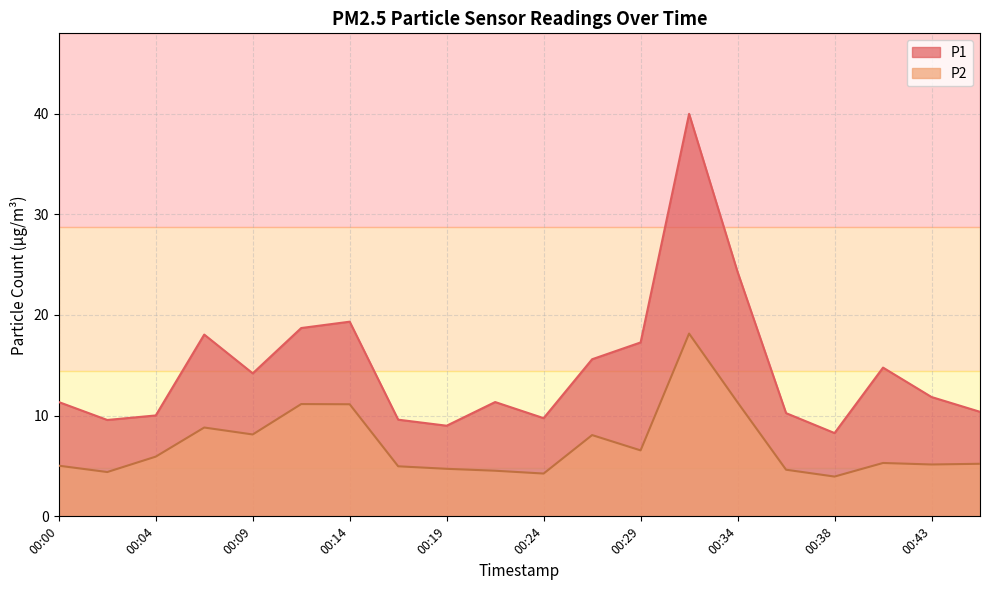

The P2 series shows 4.5 at 00:21. True or false?

True